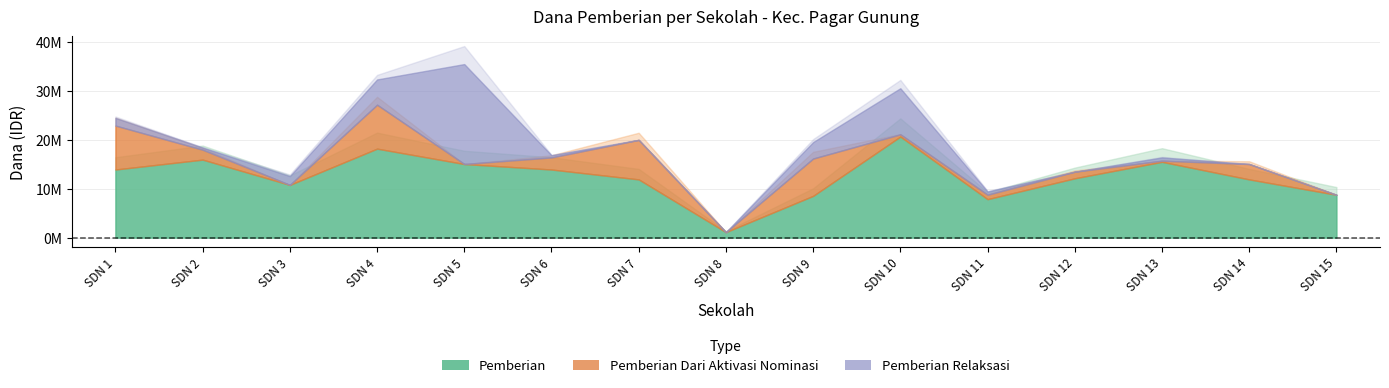

True or false: Pemberian Dari Aktivasi Nominasi and Pemberian intersect in this chart.

False